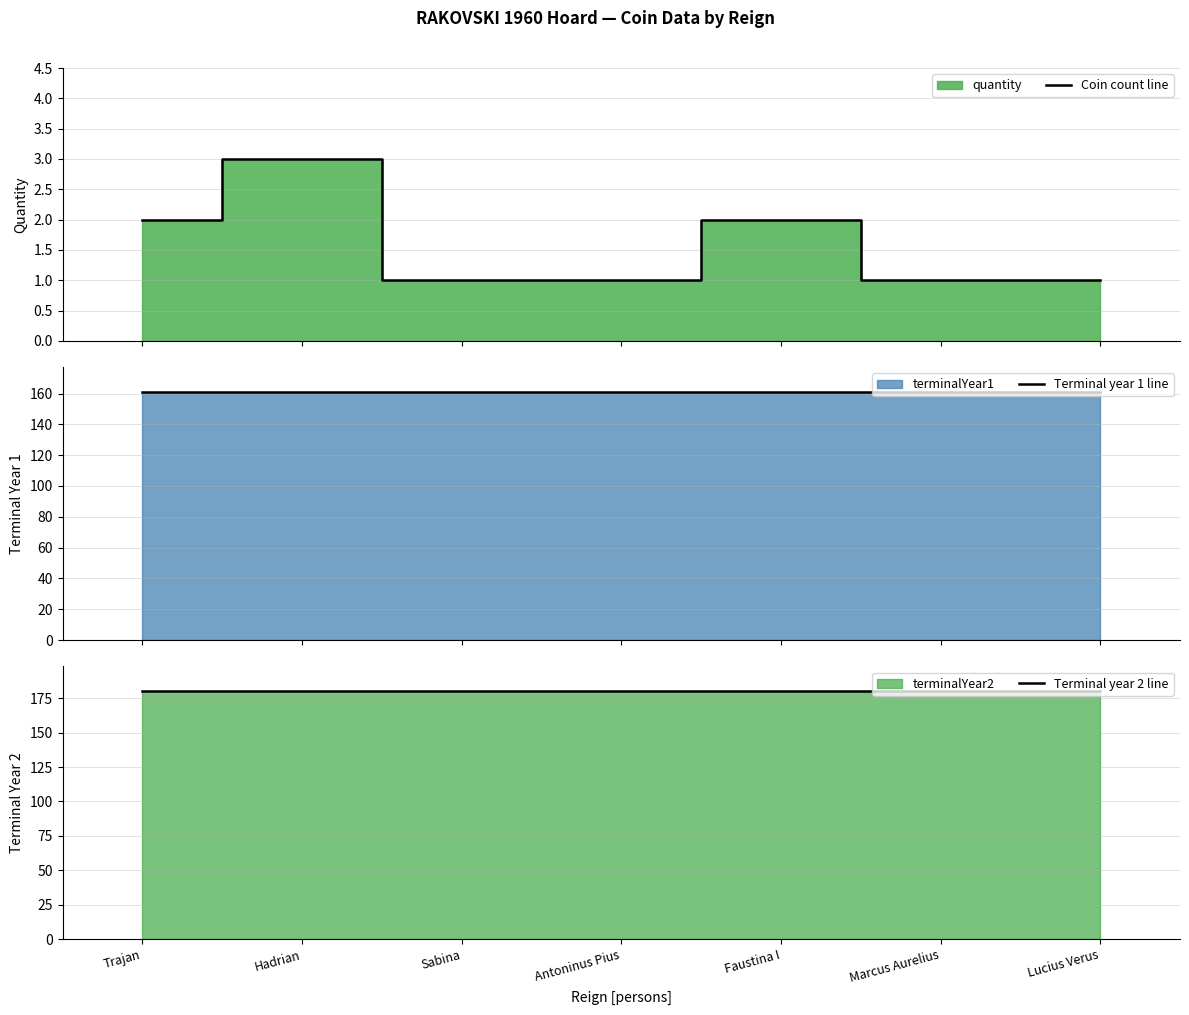

Which series has the largest range (max minus min)?

Coin count line